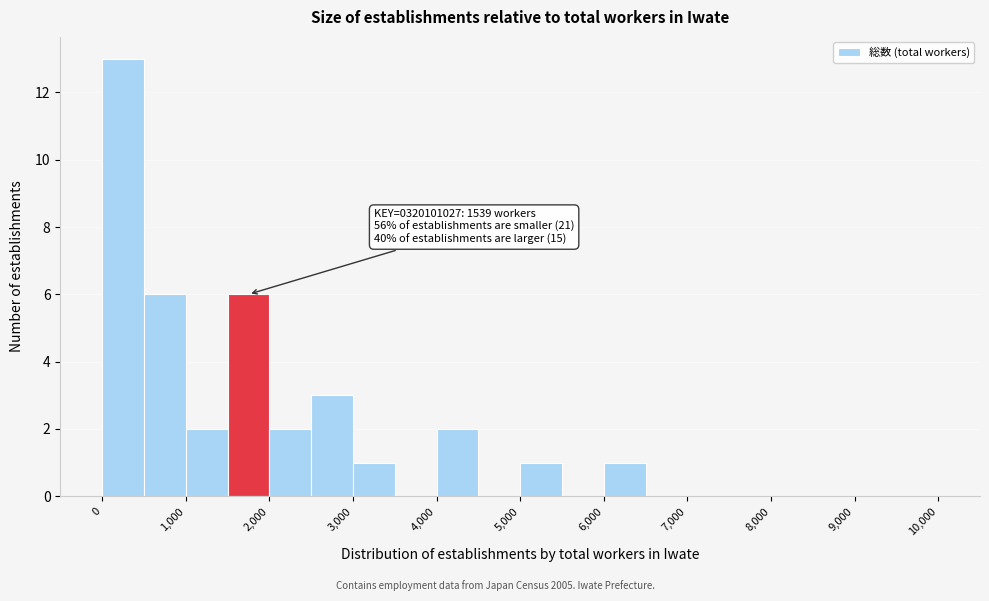

Which range on the x-axis has the tallest bar?

0 to 500